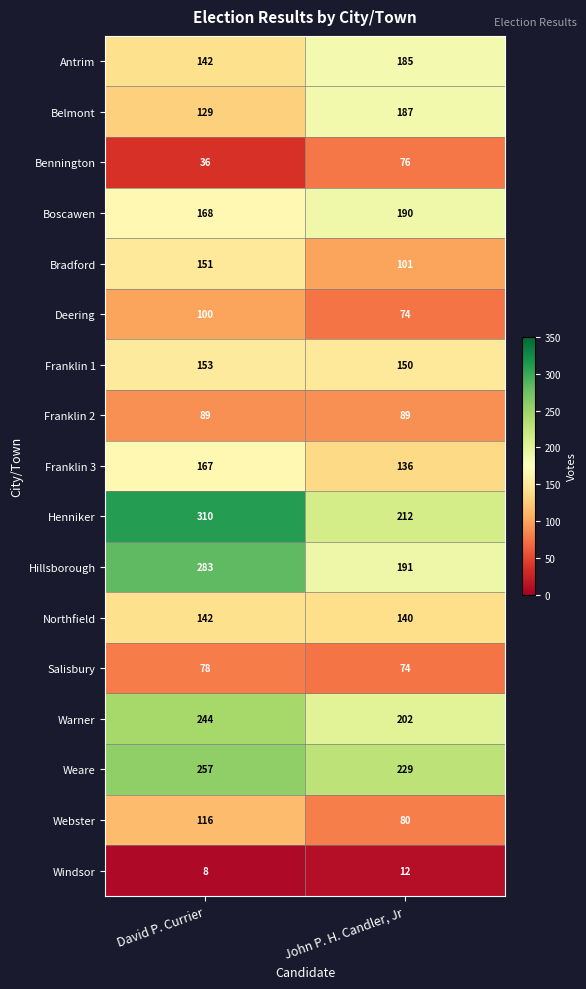

List the labels in order of Franklin 3 value, smallest first.

John P. H. Candler, Jr, David P. Currier